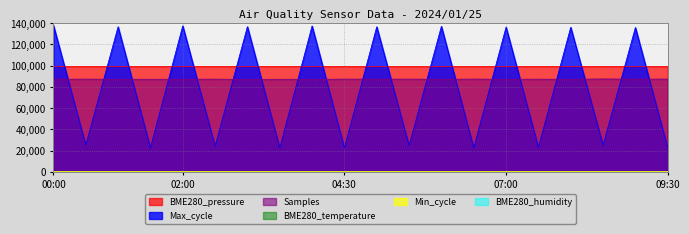

Count the number of categories in the chart.

20